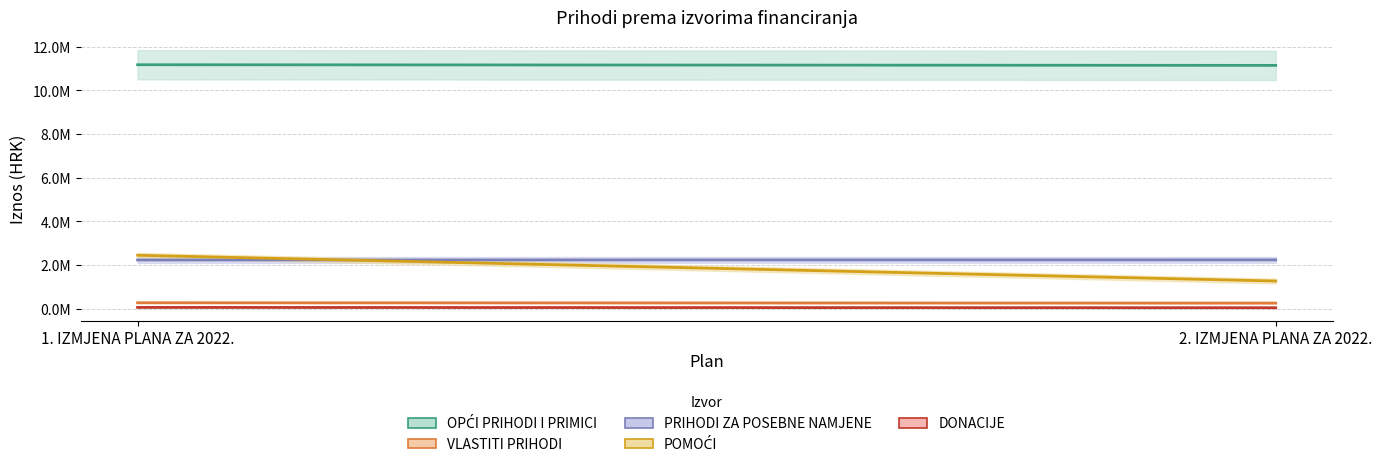

Rank the categories by VLASTITI PRIHODI value from highest to lowest.

1. IZMJENA PLANA ZA 2022., 2. IZMJENA PLANA ZA 2022.